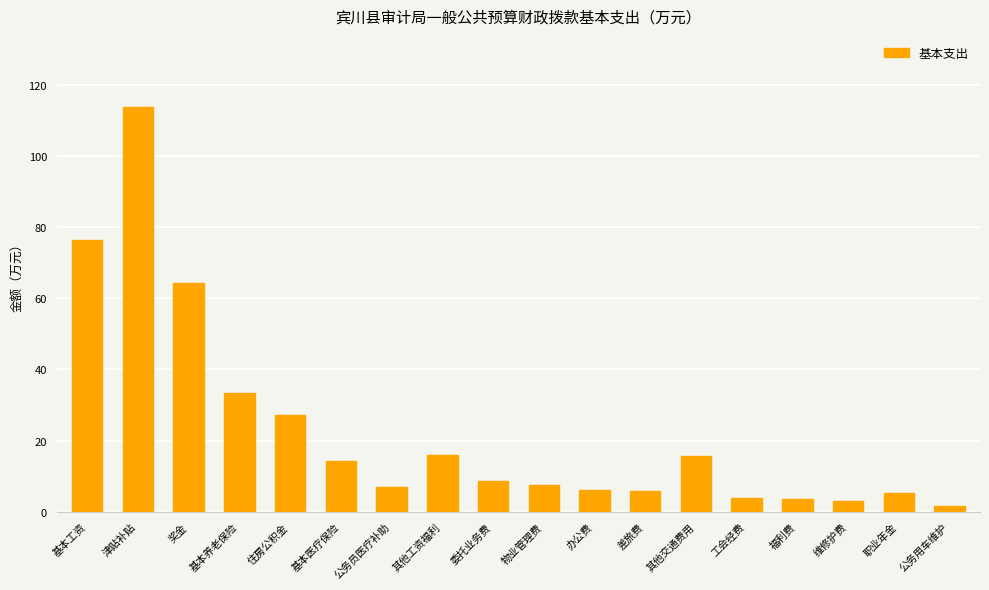

The value at 差旅费 is 10.2. True or false?

False